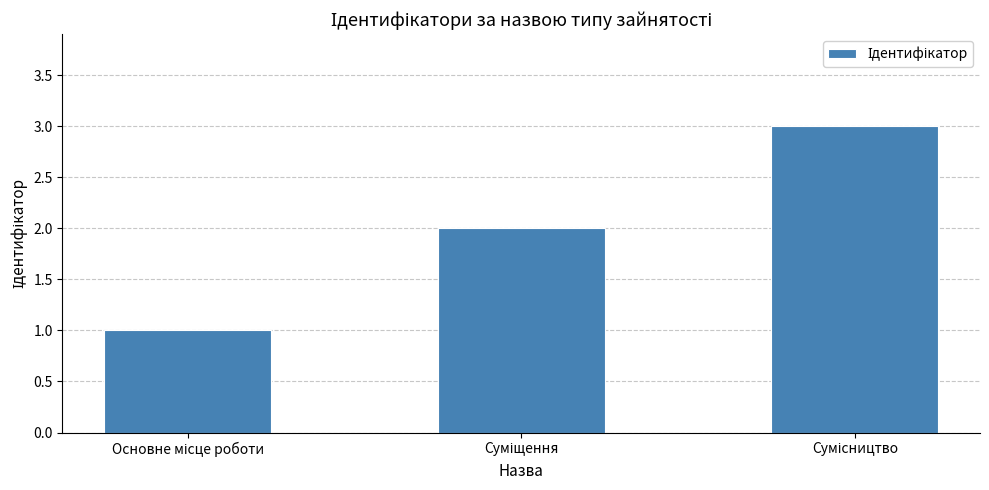

What is the difference between the maximum and second lowest values?

1